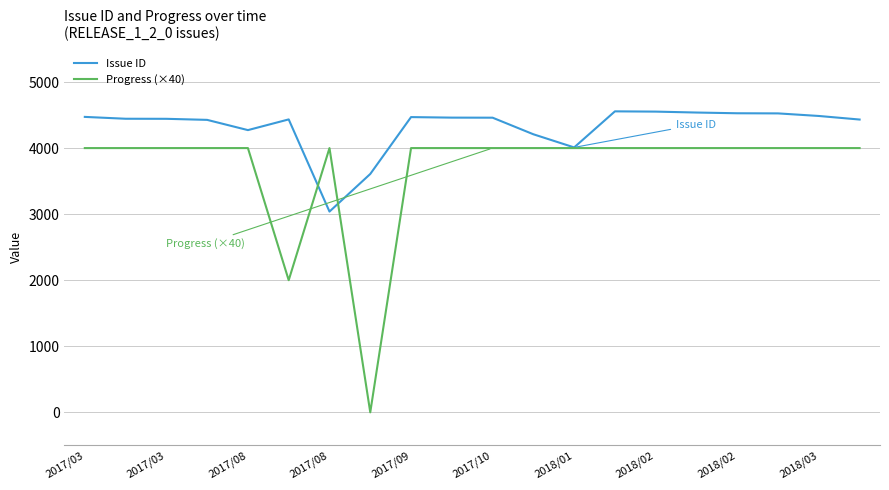

Which series has the largest total across all categories?

Issue ID